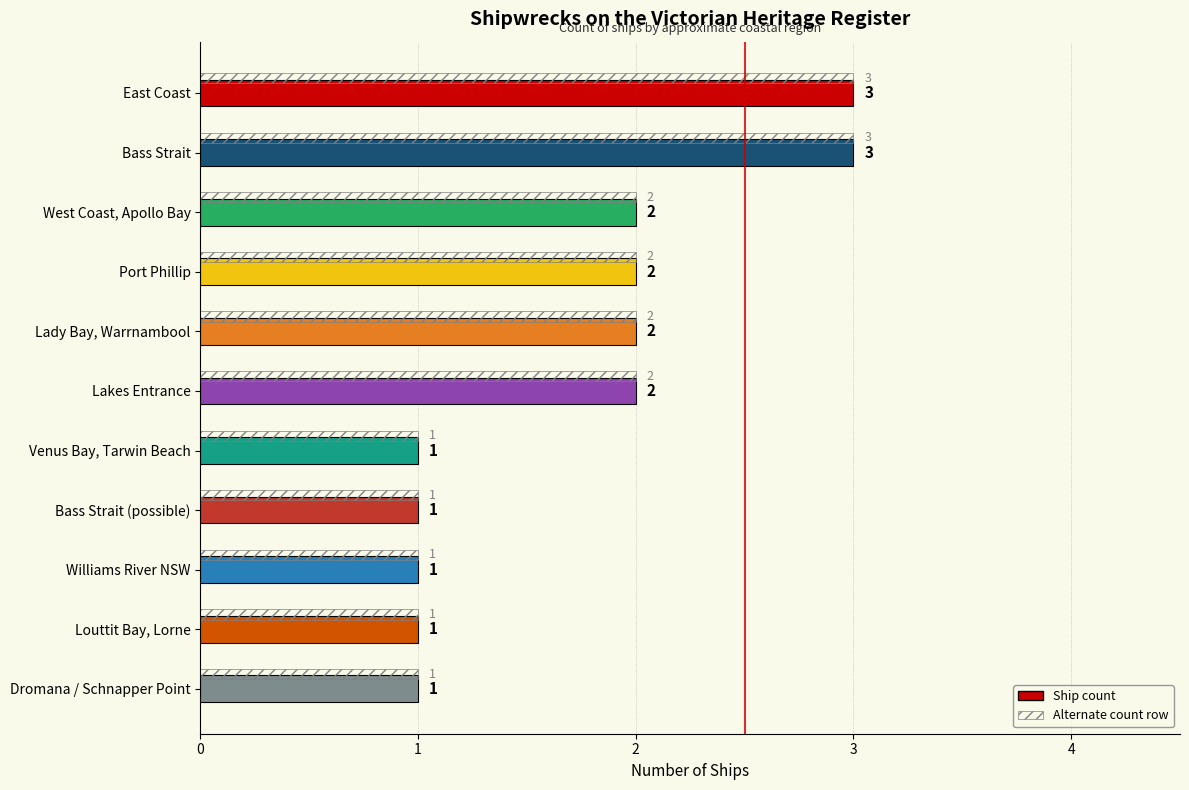

What is the change in value from Bass Strait to Louttit Bay, Lorne?

-2